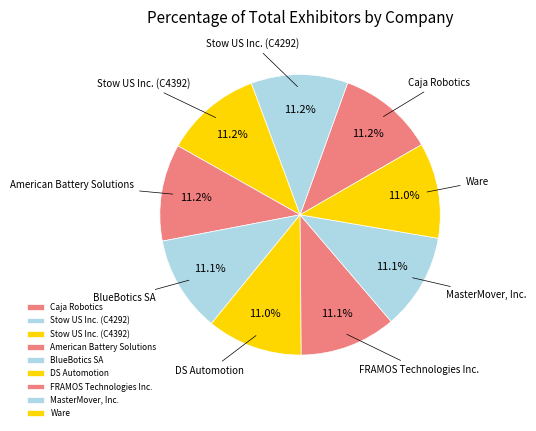

Is there any slice that represents more than half of the pie?

No